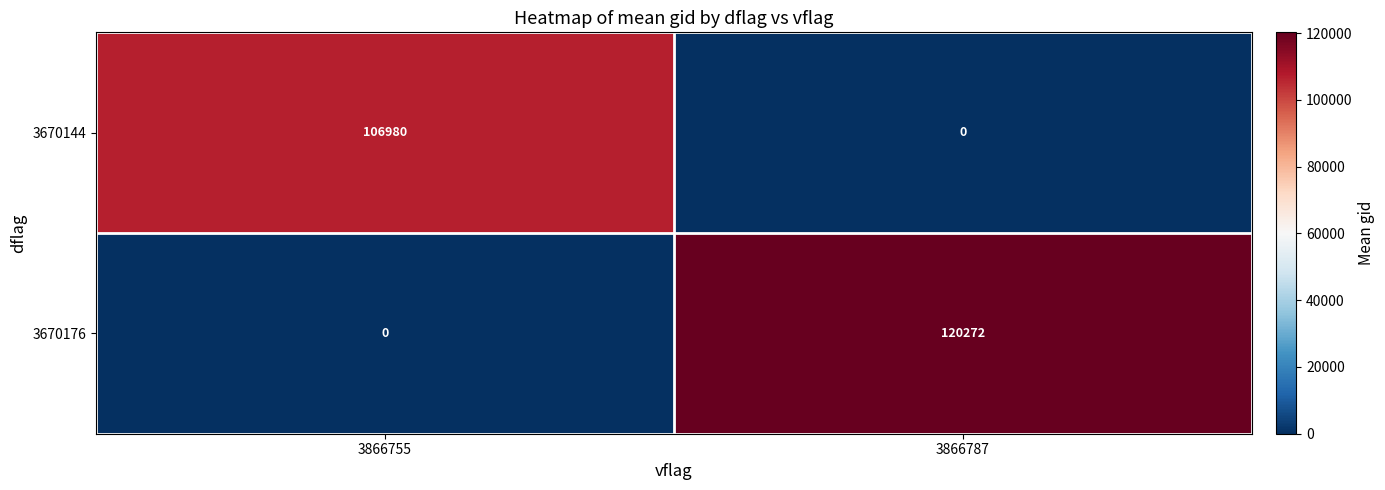

What is the sum of all 3670176 values?

120272